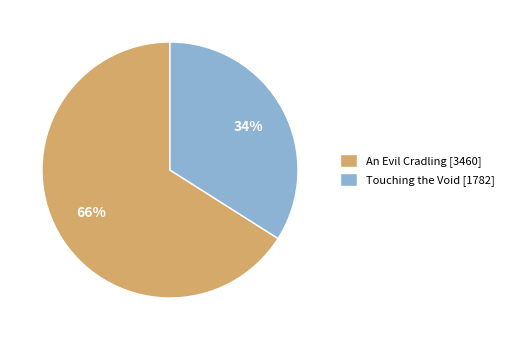

What percentage is the An Evil Cradling slice, to the nearest percent?

66%